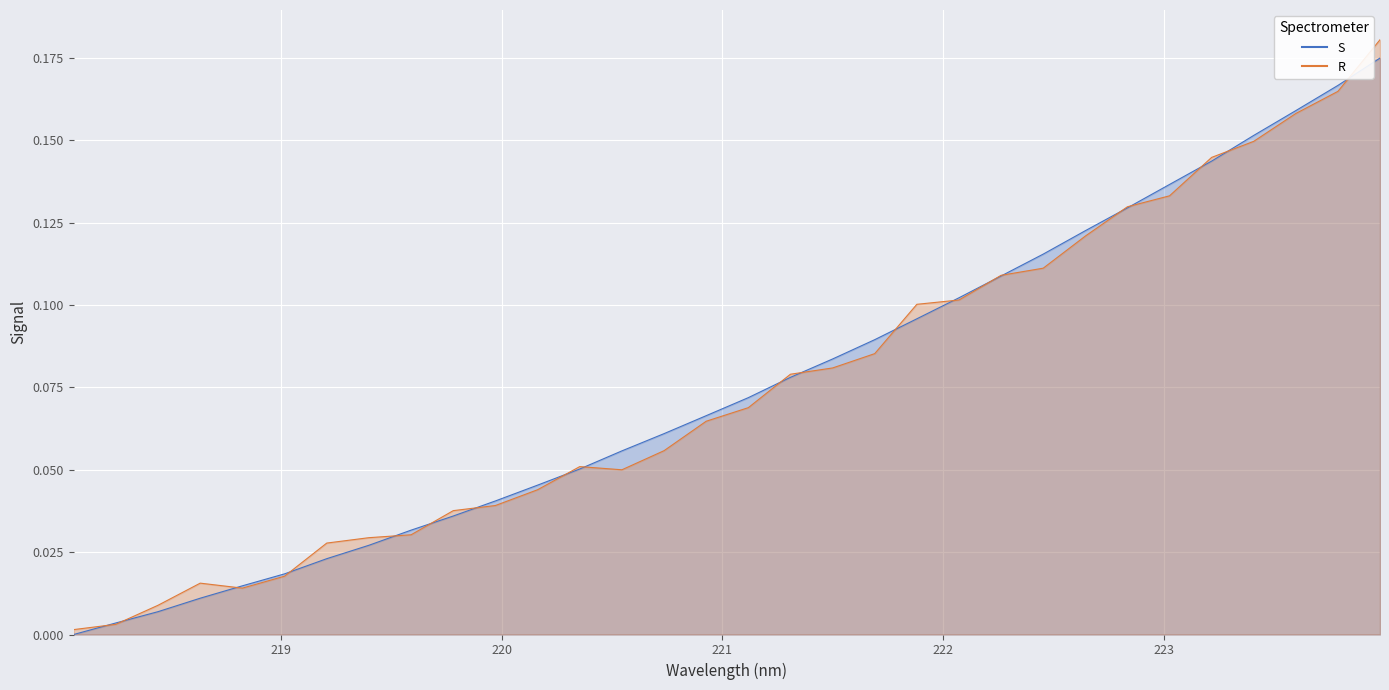

Is it true that the value at 218.442 is 0.0?

True